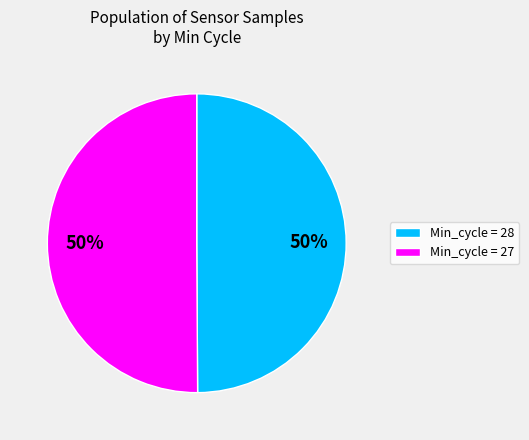

To the nearest percent, what is the average slice percentage?

50%